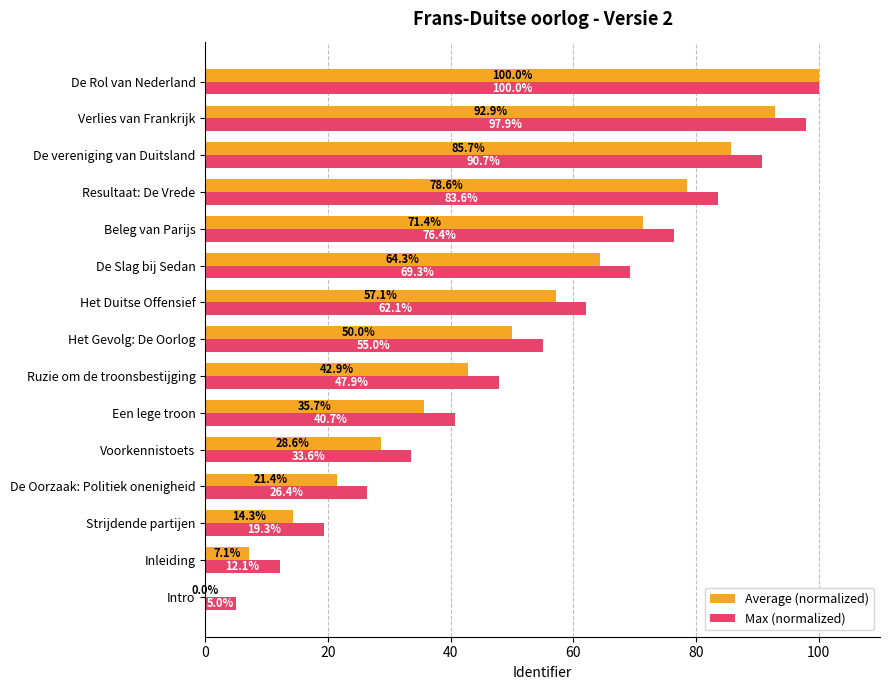

Which label corresponds to the largest value in the chart?

De Rol van Nederland